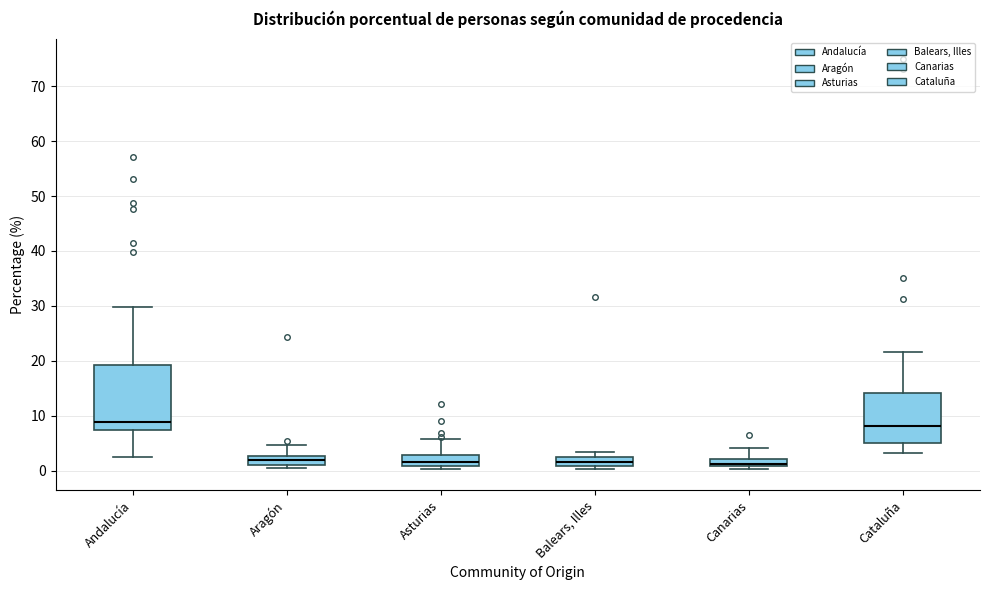

Which box is the tallest, from its lower edge to its upper edge?

Andalucía